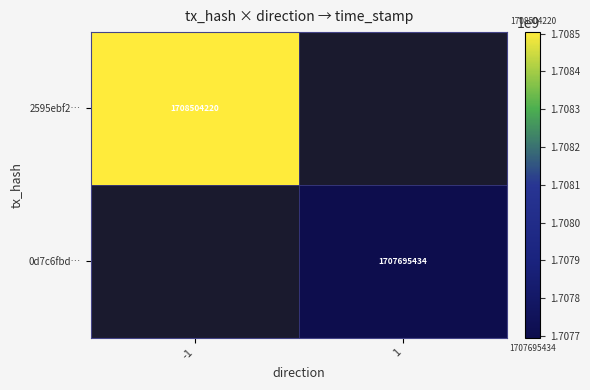

The value of 0d7c6fbd… at 1 is 782216089. True or false?

False